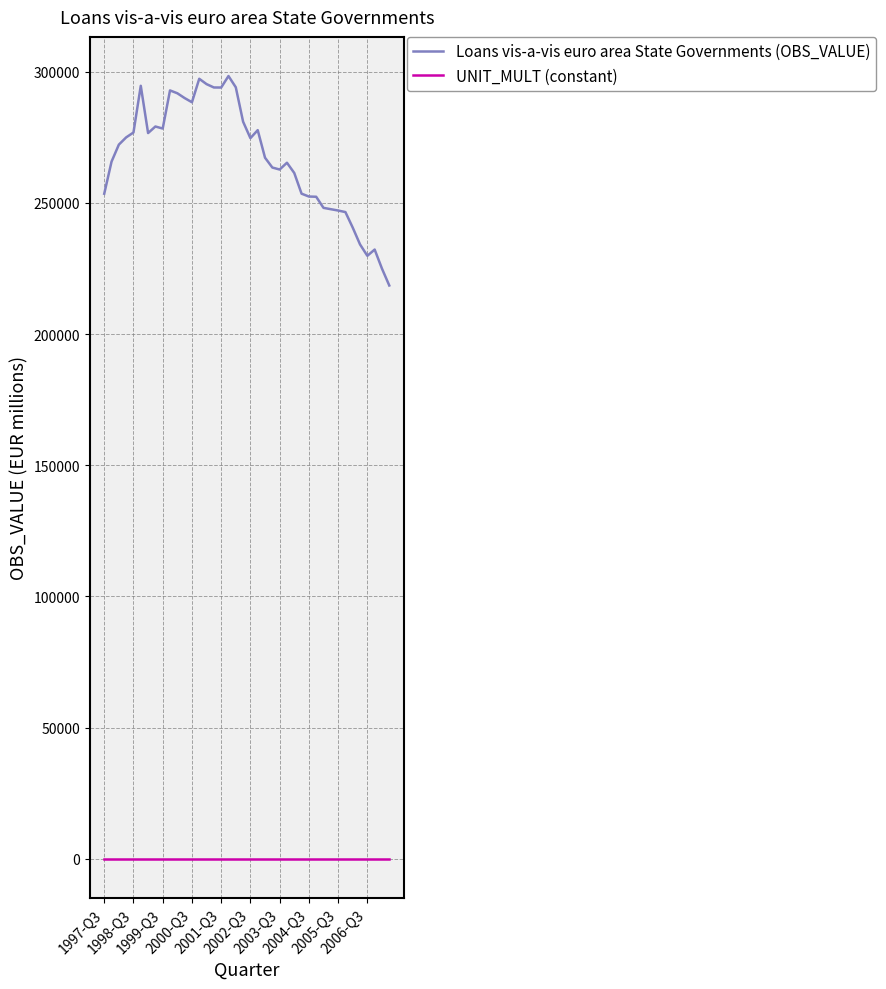

What is the highest value of the UNIT_MULT (constant) series?

6.0